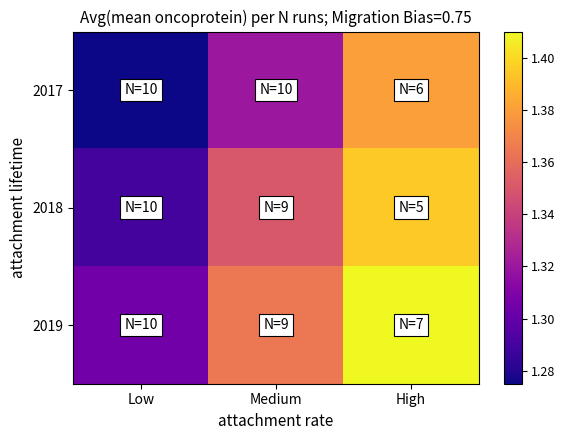

Rank the series by their maximum value, from lowest to highest.

2017, 2018, 2019